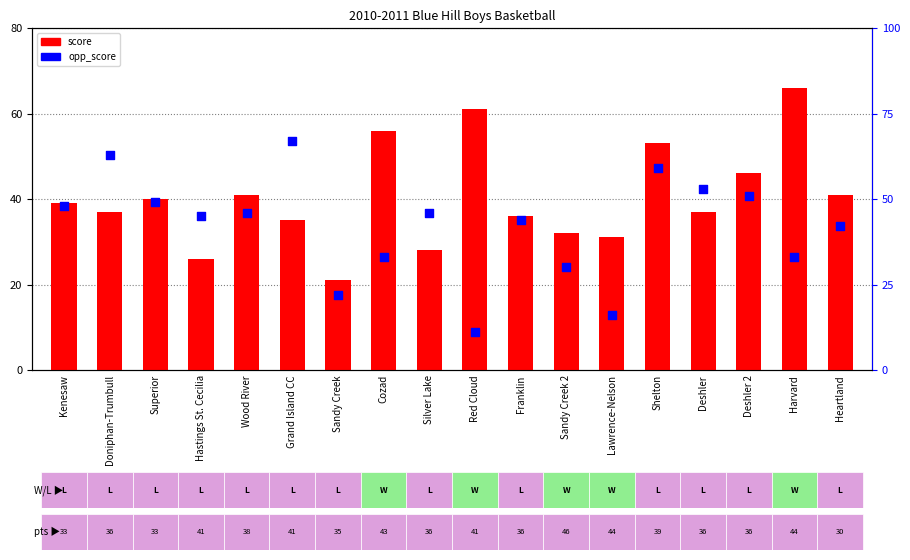

Which series has the largest total across all categories?

opp_score